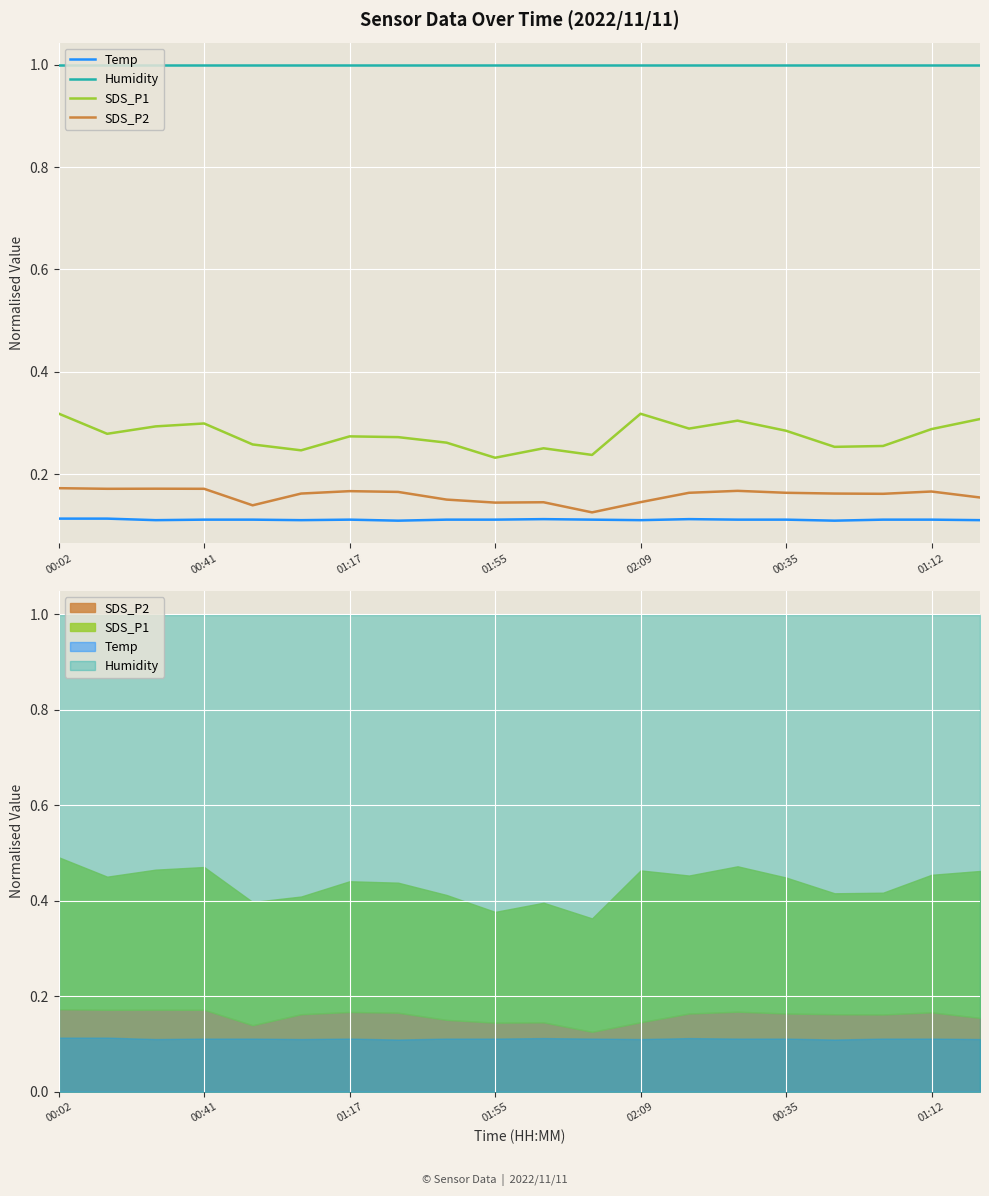

Which has a higher value, 00:35 or 7?

00:35